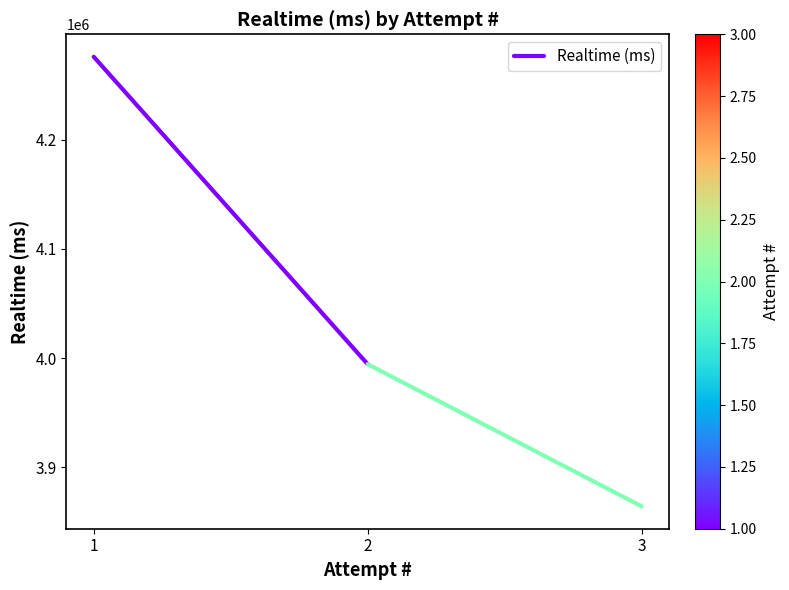

Reading left to right, list all the values displayed in this chart.

1=4276039	2=3994484